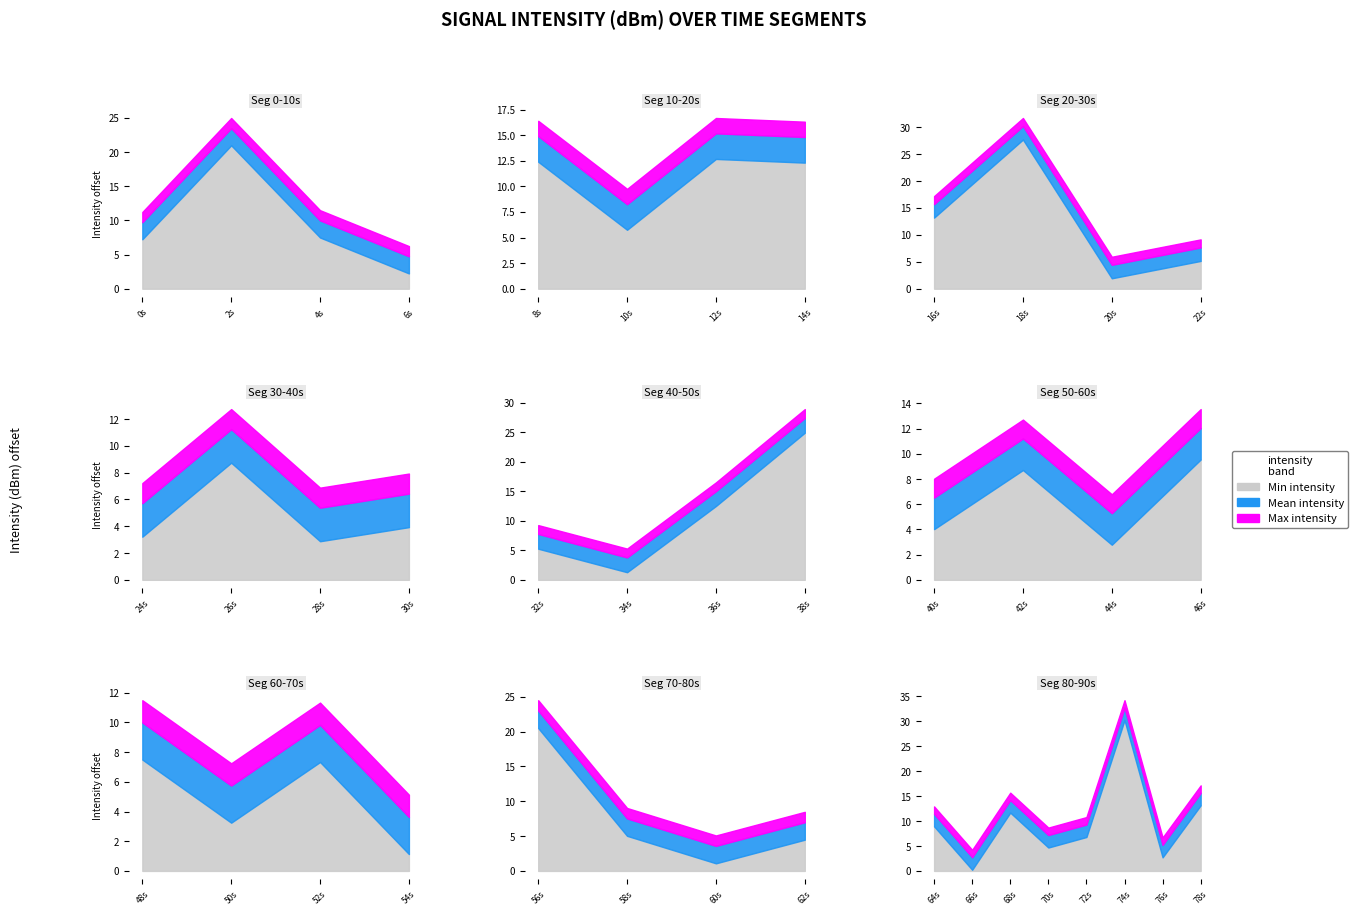

Does the chart display data point markers on the line(s)?

No